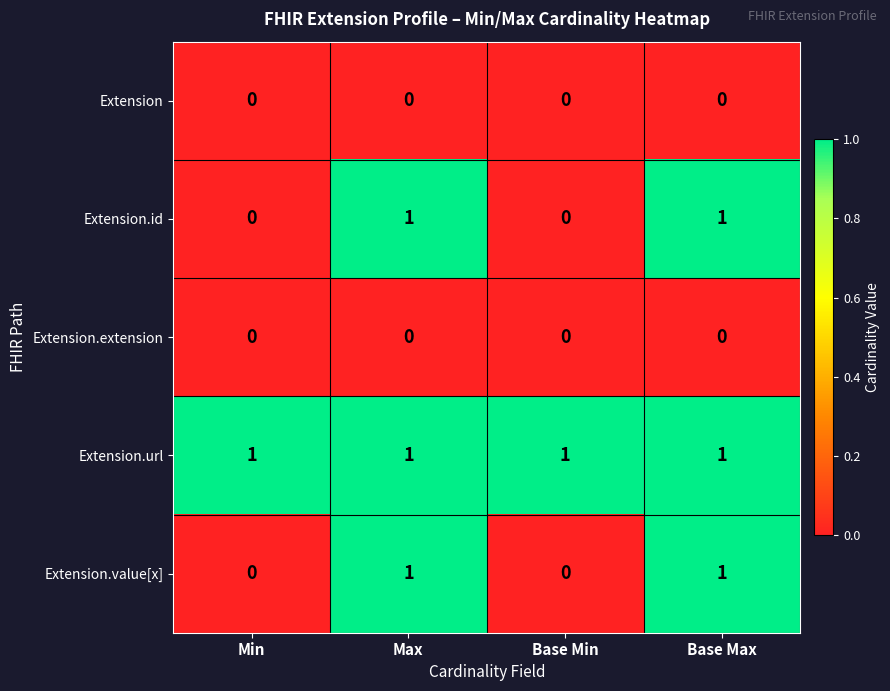

What is the total value across all series at Max?

3